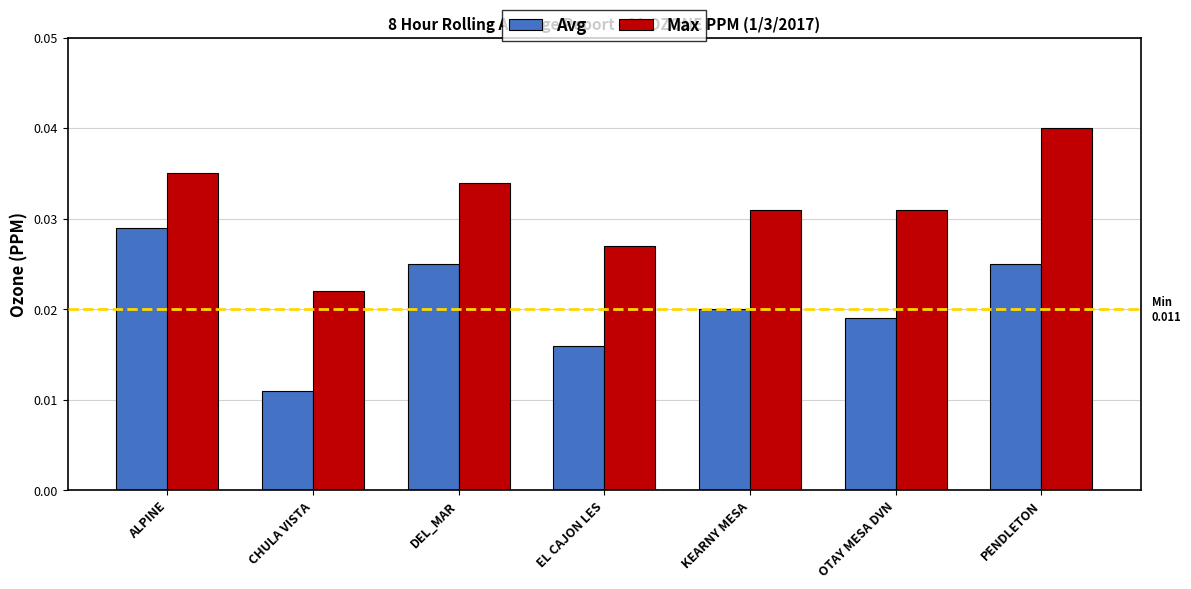

How many distinct data groups are displayed?

2